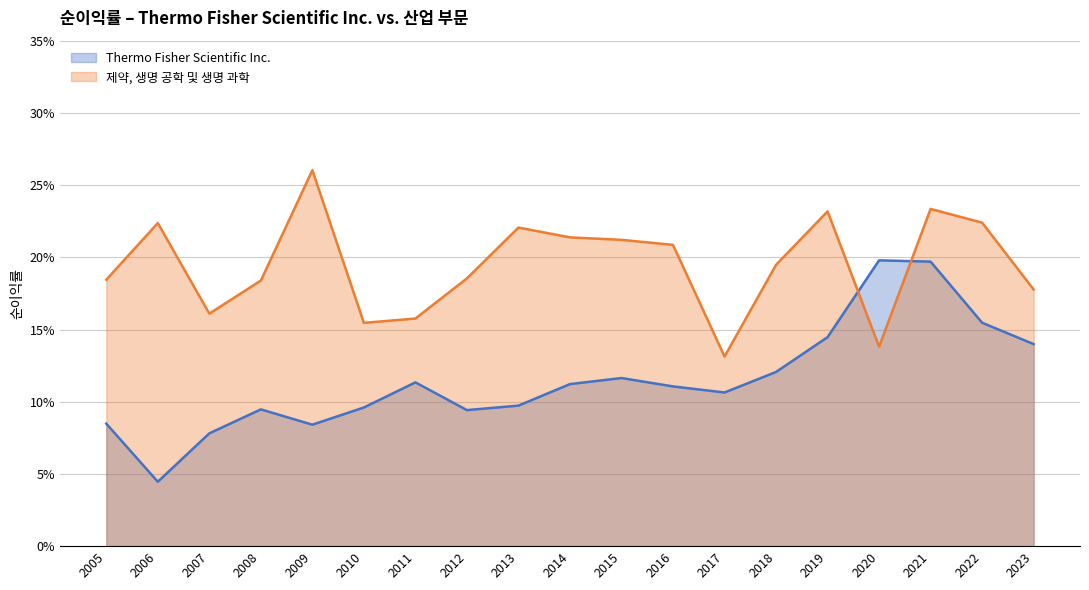

At which category does 제약, 생명 공학 및 생명 과학 reach its first local peak?

2006